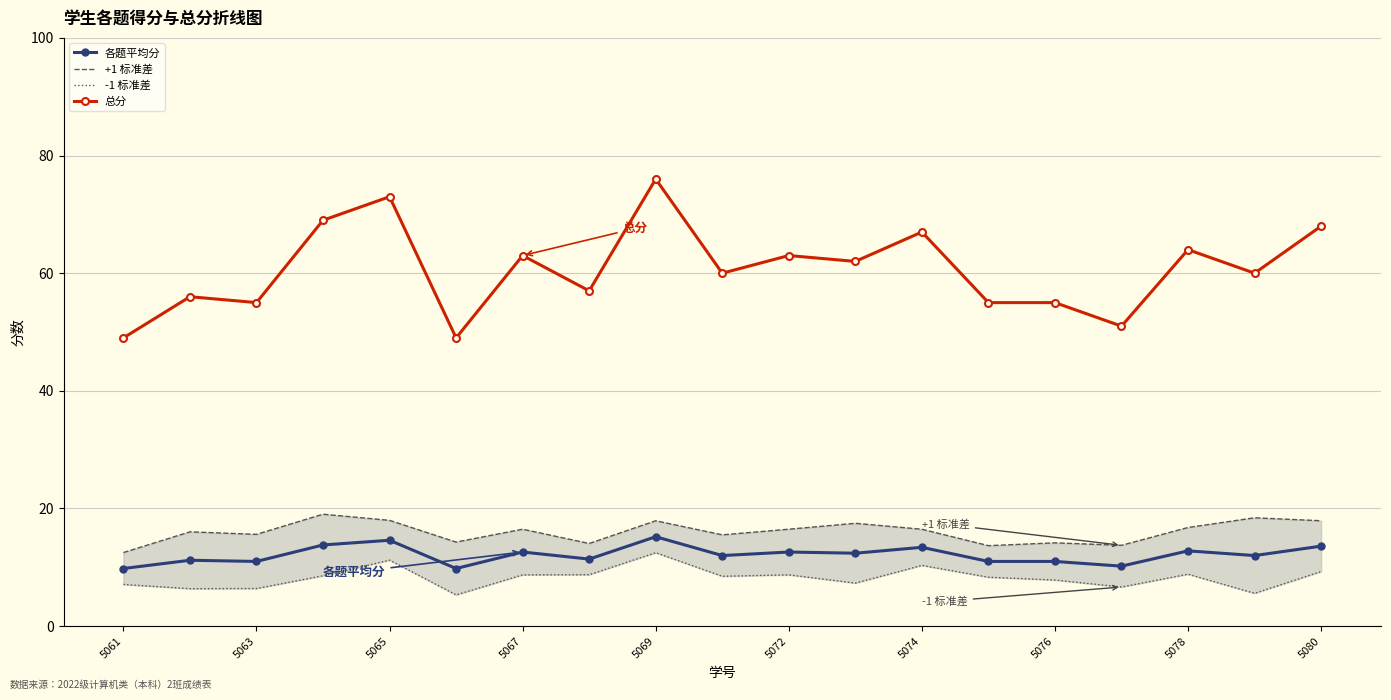

True or false: 各题平均分 has a value of 19.5 at 5074.

False